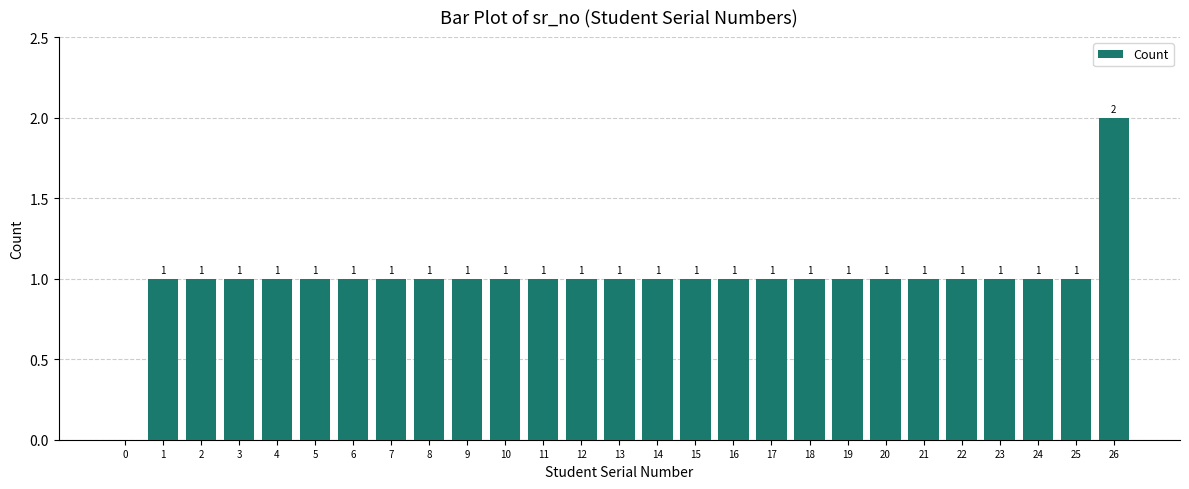

Reading left to right, what are all the values shown in this chart?

0=0	1=1	2=1	3=1	4=1	5=1	6=1	7=1	8=1	9=1	10=1	11=1	12=1	13=1	14=1	15=1	16=1	17=1	18=1	19=1	20=1	21=1	22=1	23=1	24=1	25=1	26=2